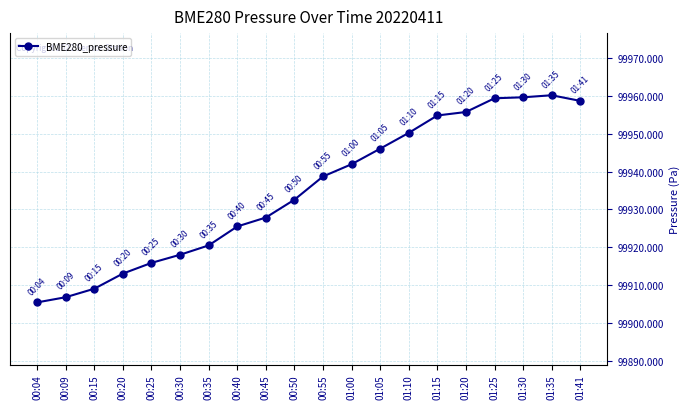

What is the sum of the values at 01:15 and 00:25?

199870.7